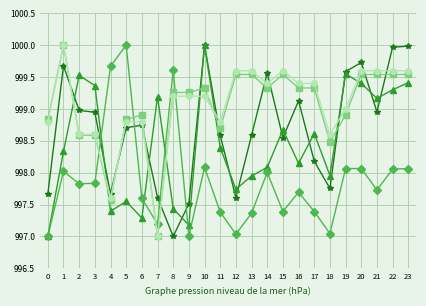

What is the spread (max minus min) of values at 20?

1.7